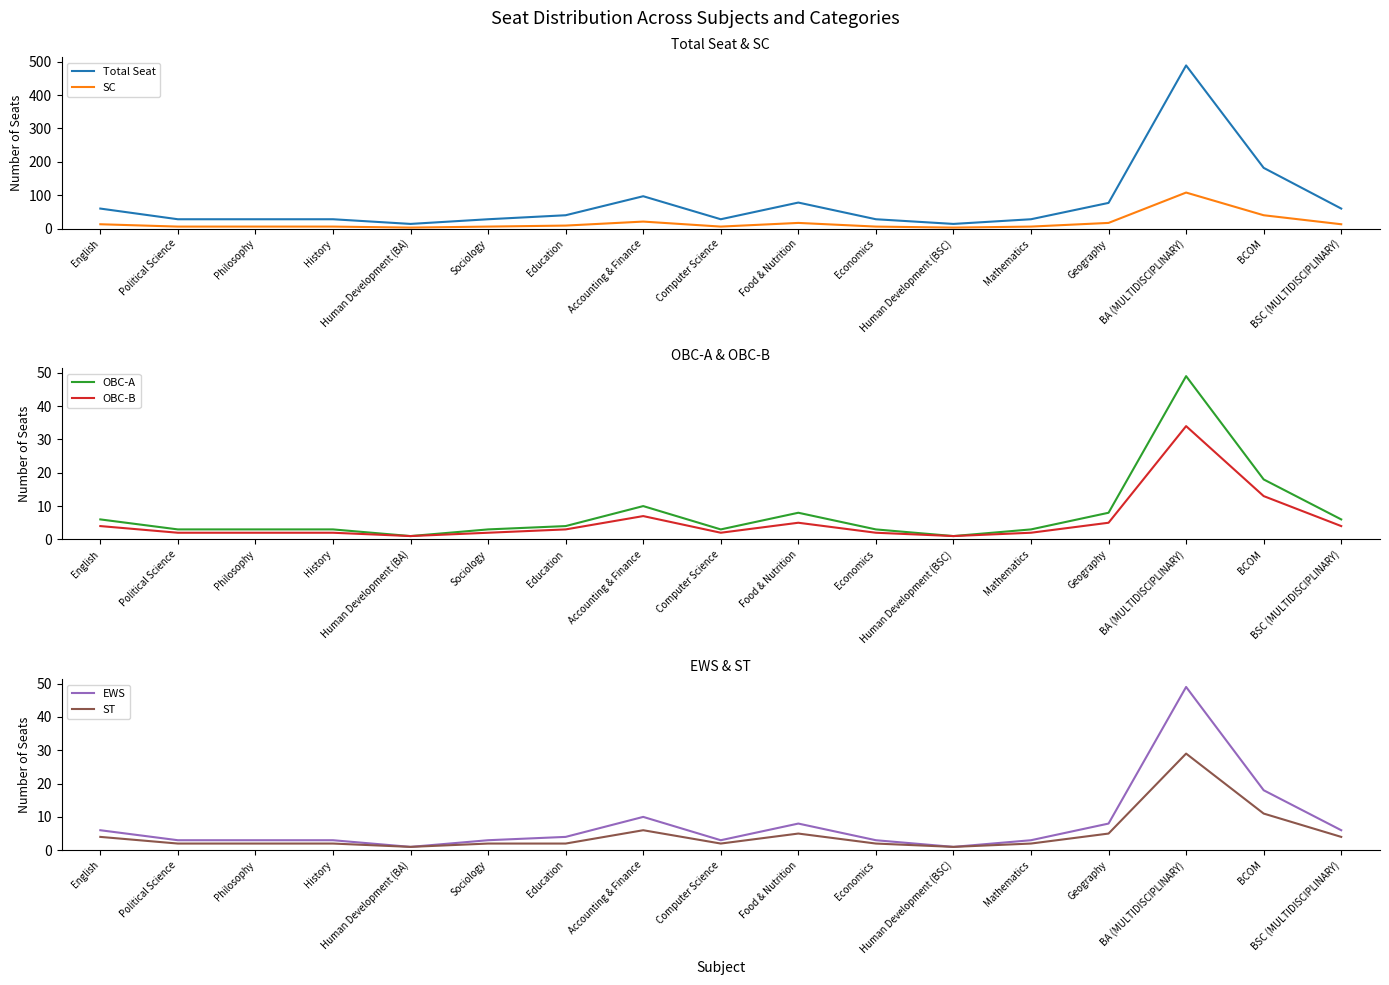

Reading right to left, what are all the values shown in this chart?

Total Seat: BSC (MULTIDISCIPLINARY)=60	BCOM=182	BA (MULTIDISCIPLINARY)=489	Geography=77	Mathematics=28	Human Development (BSC)=14	Economics=28	Food & Nutrition=78	Computer Science=28	Accounting & Finance=97	Education=40	Sociology=28	Human Development (BA)=14	History=28	Philosophy=28	Political Science=28	English=60
SC: BSC (MULTIDISCIPLINARY)=13	BCOM=40	BA (MULTIDISCIPLINARY)=108	Geography=17	Mathematics=6	Human Development (BSC)=3	Economics=6	Food & Nutrition=17	Computer Science=6	Accounting & Finance=21	Education=9	Sociology=6	Human Development (BA)=3	History=6	Philosophy=6	Political Science=6	English=13
OBC-A: BSC (MULTIDISCIPLINARY)=6	BCOM=18	BA (MULTIDISCIPLINARY)=49	Geography=8	Mathematics=3	Human Development (BSC)=1	Economics=3	Food & Nutrition=8	Computer Science=3	Accounting & Finance=10	Education=4	Sociology=3	Human Development (BA)=1	History=3	Philosophy=3	Political Science=3	English=6
OBC-B: BSC (MULTIDISCIPLINARY)=4	BCOM=13	BA (MULTIDISCIPLINARY)=34	Geography=5	Mathematics=2	Human Development (BSC)=1	Economics=2	Food & Nutrition=5	Computer Science=2	Accounting & Finance=7	Education=3	Sociology=2	Human Development (BA)=1	History=2	Philosophy=2	Political Science=2	English=4
EWS: BSC (MULTIDISCIPLINARY)=6	BCOM=18	BA (MULTIDISCIPLINARY)=49	Geography=8	Mathematics=3	Human Development (BSC)=1	Economics=3	Food & Nutrition=8	Computer Science=3	Accounting & Finance=10	Education=4	Sociology=3	Human Development (BA)=1	History=3	Philosophy=3	Political Science=3	English=6
ST: BSC (MULTIDISCIPLINARY)=4	BCOM=11	BA (MULTIDISCIPLINARY)=29	Geography=5	Mathematics=2	Human Development (BSC)=1	Economics=2	Food & Nutrition=5	Computer Science=2	Accounting & Finance=6	Education=2	Sociology=2	Human Development (BA)=1	History=2	Philosophy=2	Political Science=2	English=4